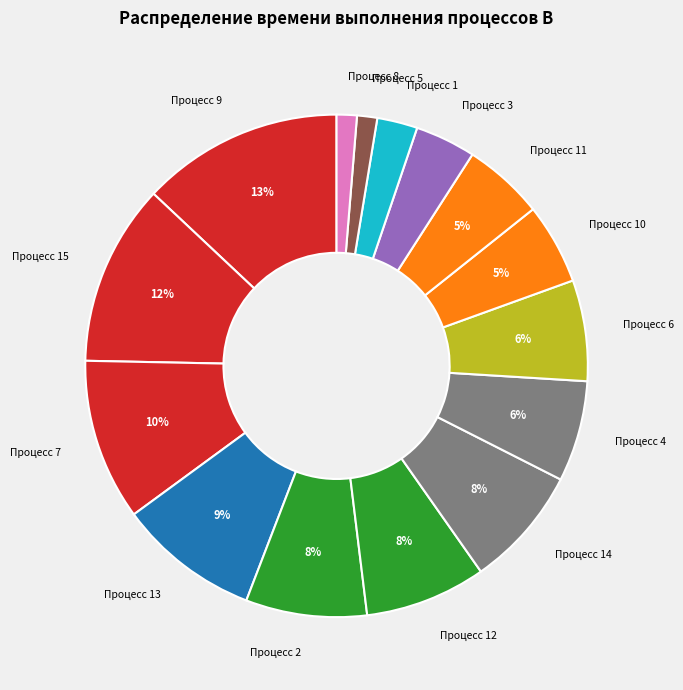

Do Процесс 13 and Процесс 7 together represent more than half of the pie?

No